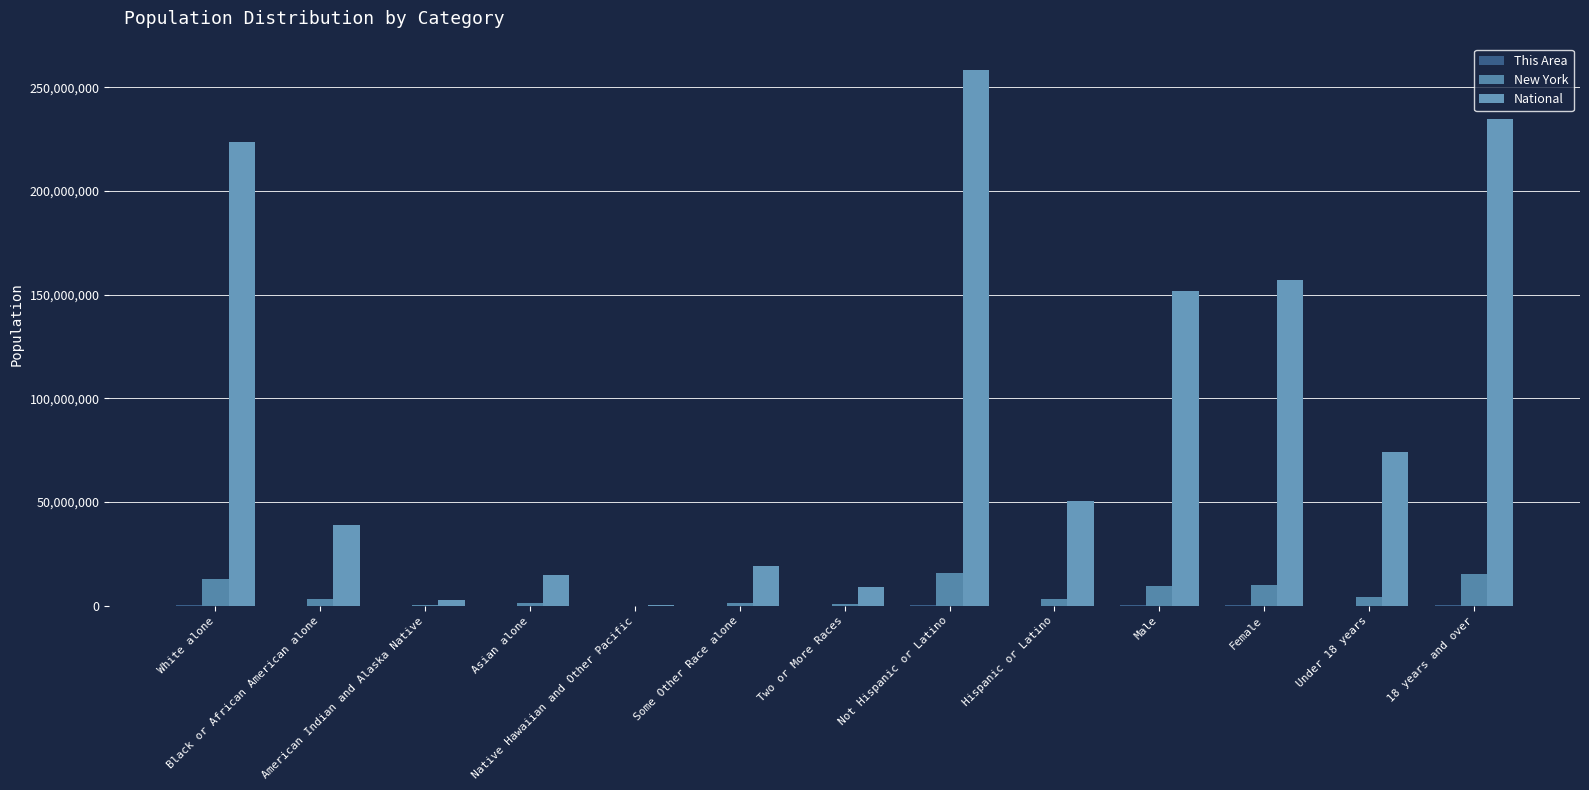

List the labels in order of New York value, smallest first.

Native Hawaiian and Other Pacific, American Indian and Alaska Native, Two or More Races, Asian alone, Some Other Race alone, Black or African American alone, Hispanic or Latino, Under 18 years, Male, Female, White alone, 18 years and over, Not Hispanic or Latino